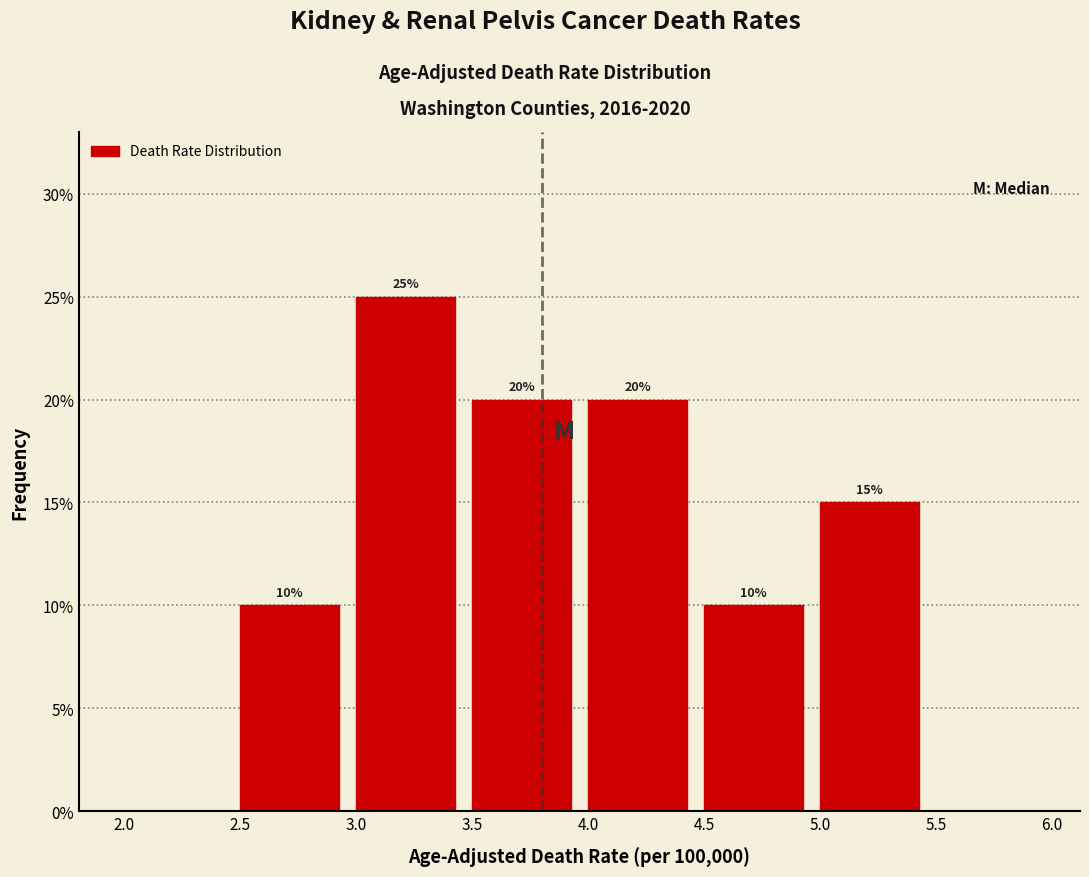

Over which range of the x-axis is the bar tallest?

3.0 to 3.5